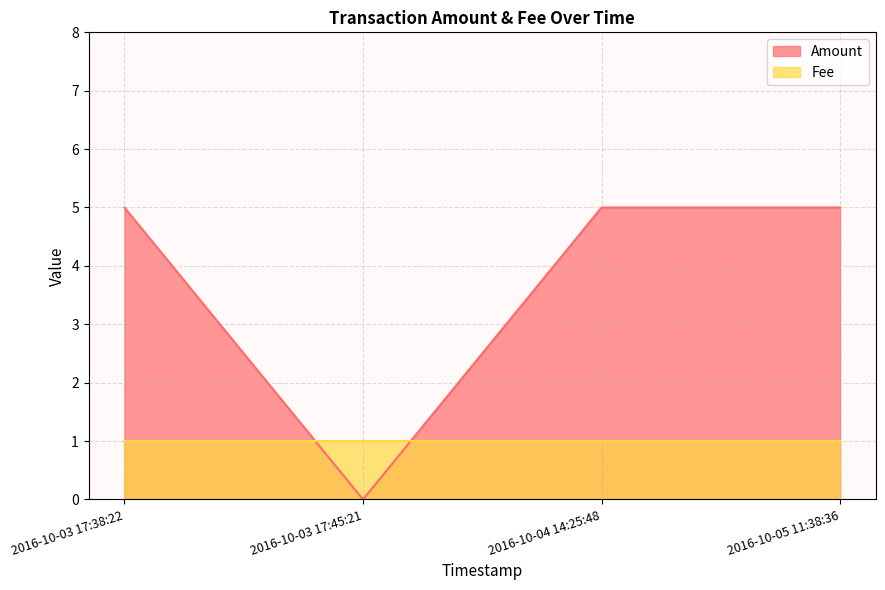

Reading left to right, extract all data points from this chart.

Amount: 2016-10-05 11:38:36=5	2016-10-04 14:25:48=5	2016-10-03 17:45:21=0	2016-10-03 17:38:22=5
Fee: 2016-10-05 11:38:36=1	2016-10-04 14:25:48=1	2016-10-03 17:45:21=1	2016-10-03 17:38:22=1